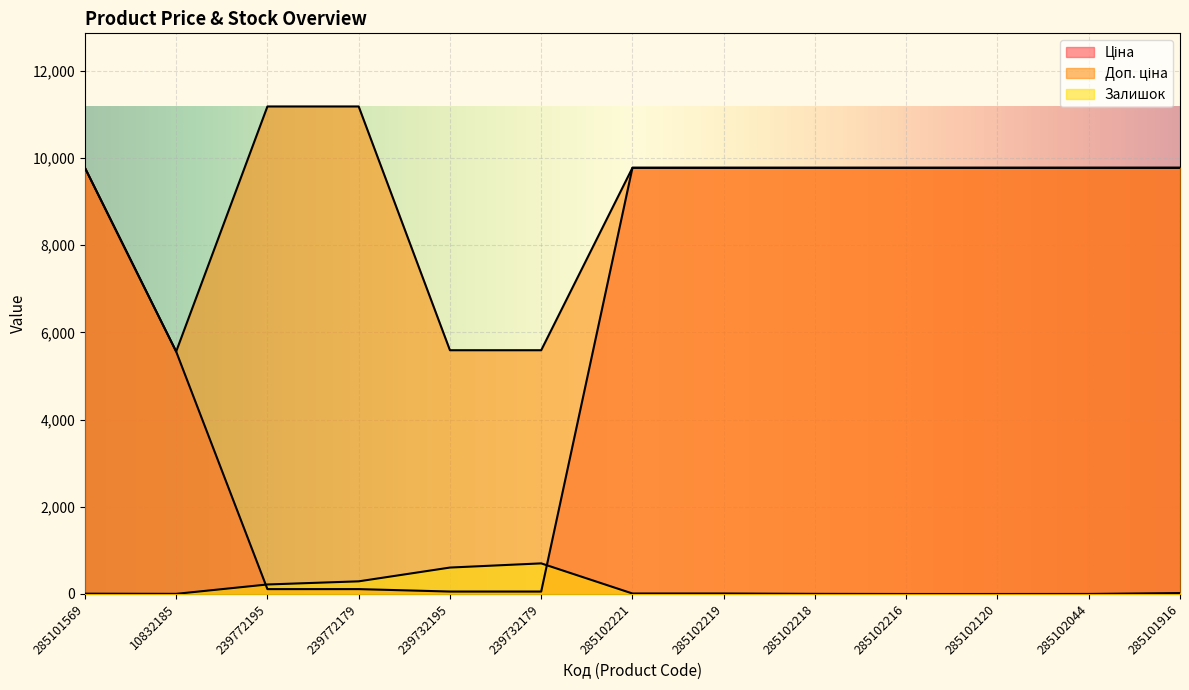

Where do Ціна and Залишок first cross each other?

10832185 and 239772195